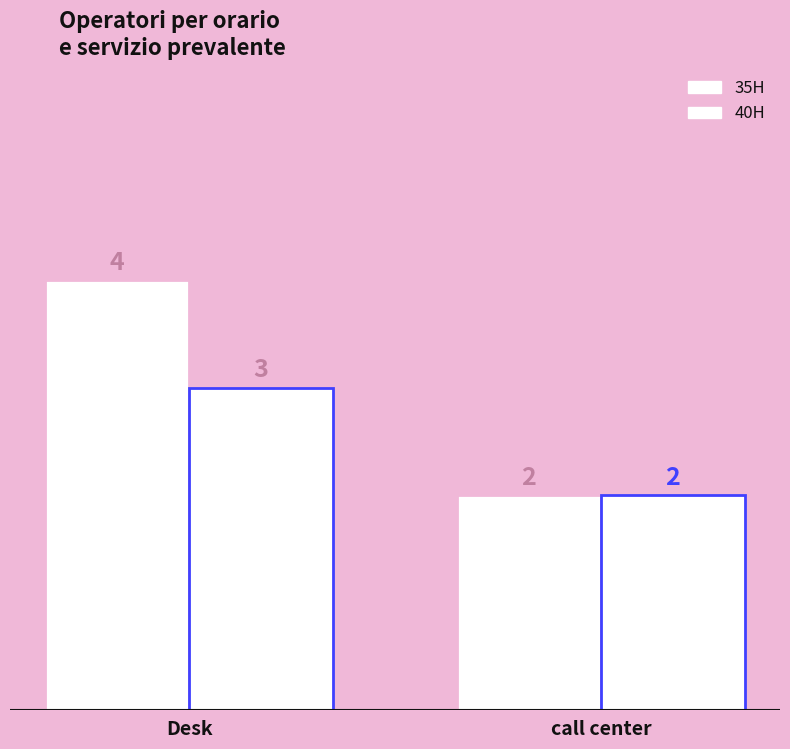

How many bars are there in each group?

2